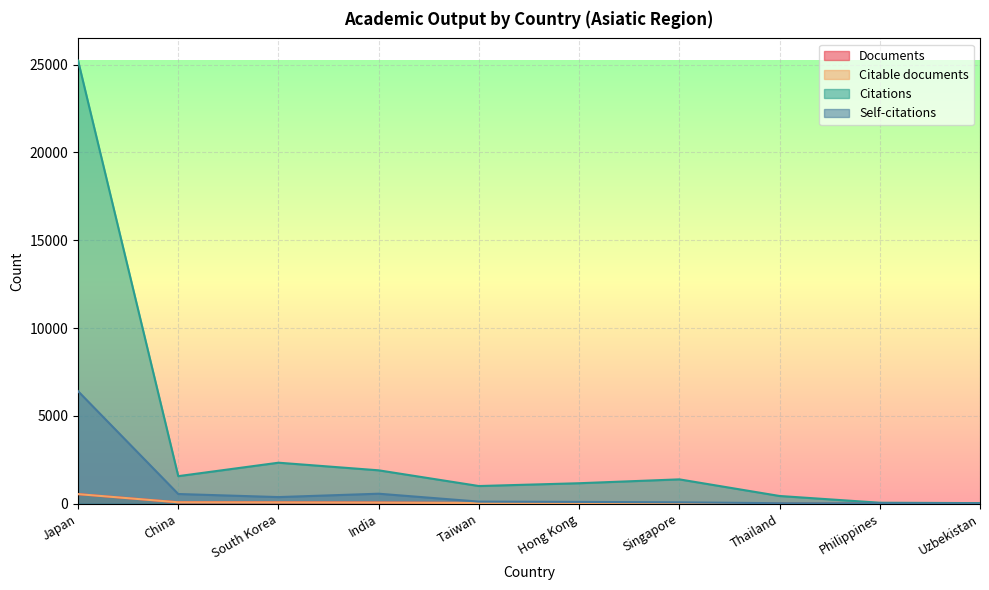

Reading right to left, extract all data points from this chart.

Documents: 1	3	6	13	15	35	58	67	75	540
Citable documents: 1	3	6	13	15	35	57	67	74	539
Citations: 27	49	433	1380	1160	1000	1895	2329	1563	25235
Self-citations: 8	15	22	71	96	112	563	371	546	6403